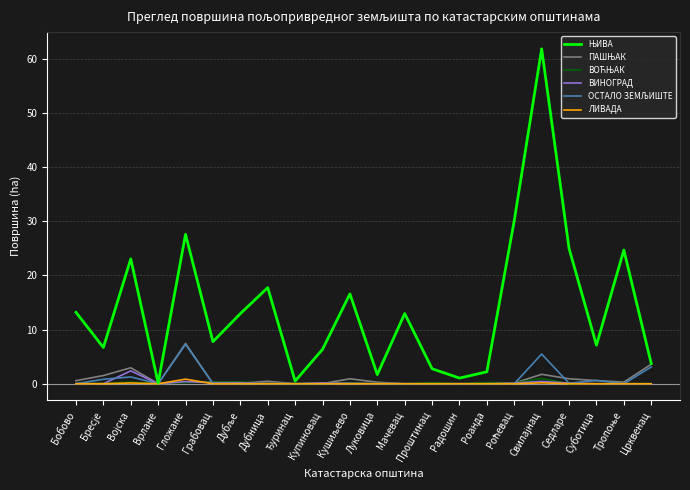

What is the highest value of the ВИНОГРАД series?

2.4